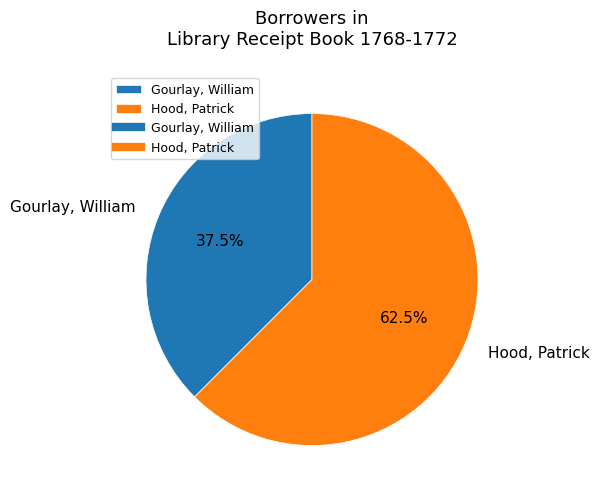

To the nearest percent, what is the difference between the largest and smallest slice percentages?

25%